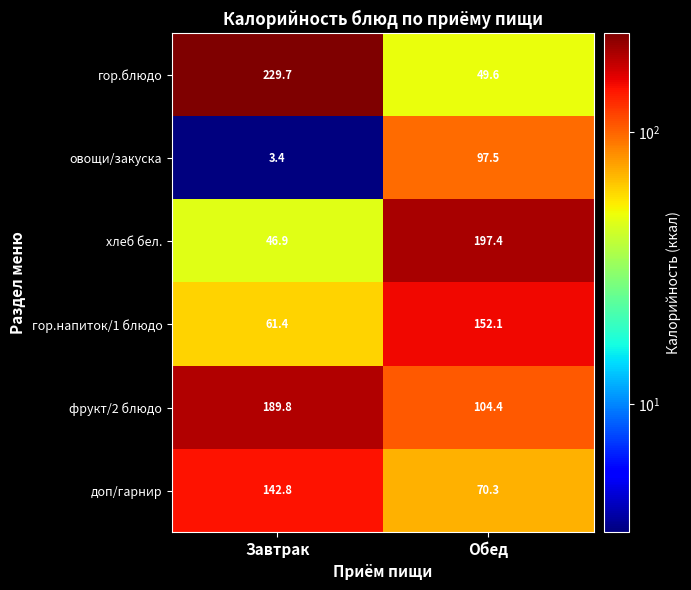

Which category has the lowest value across all series?

Завтрак